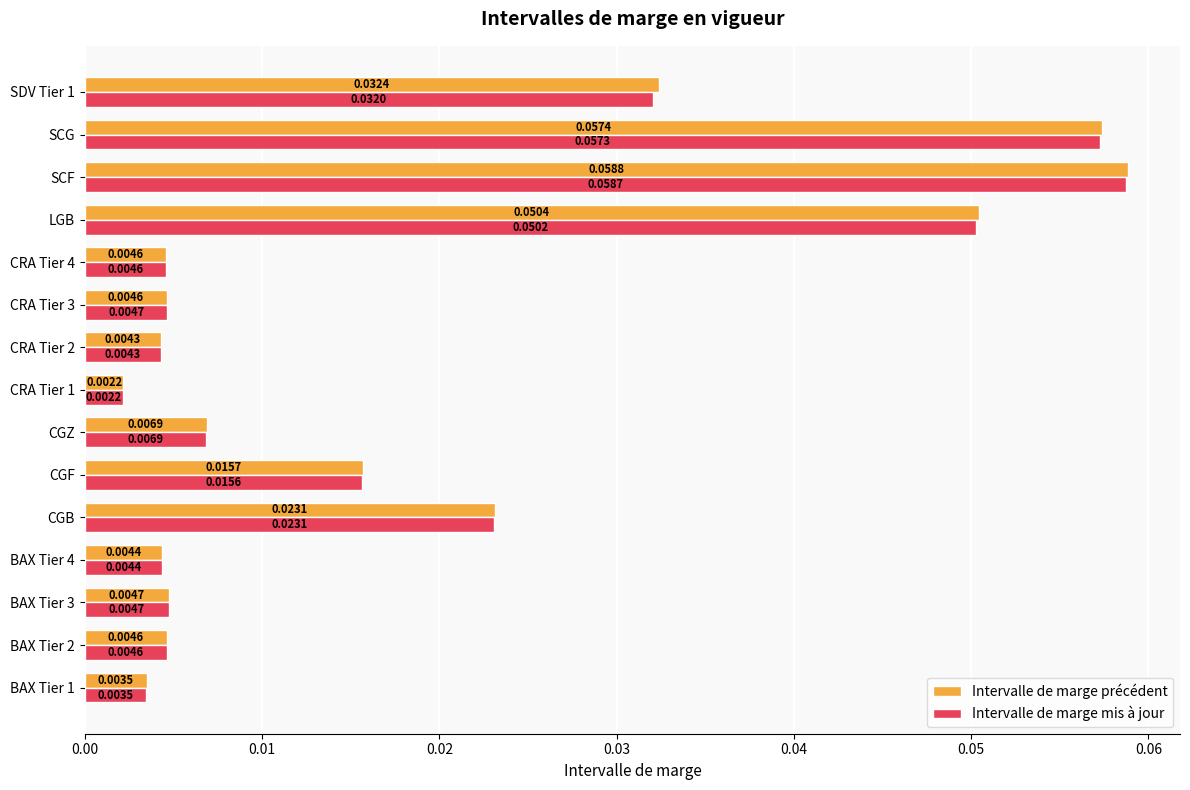

Which series has the largest total across all categories?

Intervalle de marge précédent